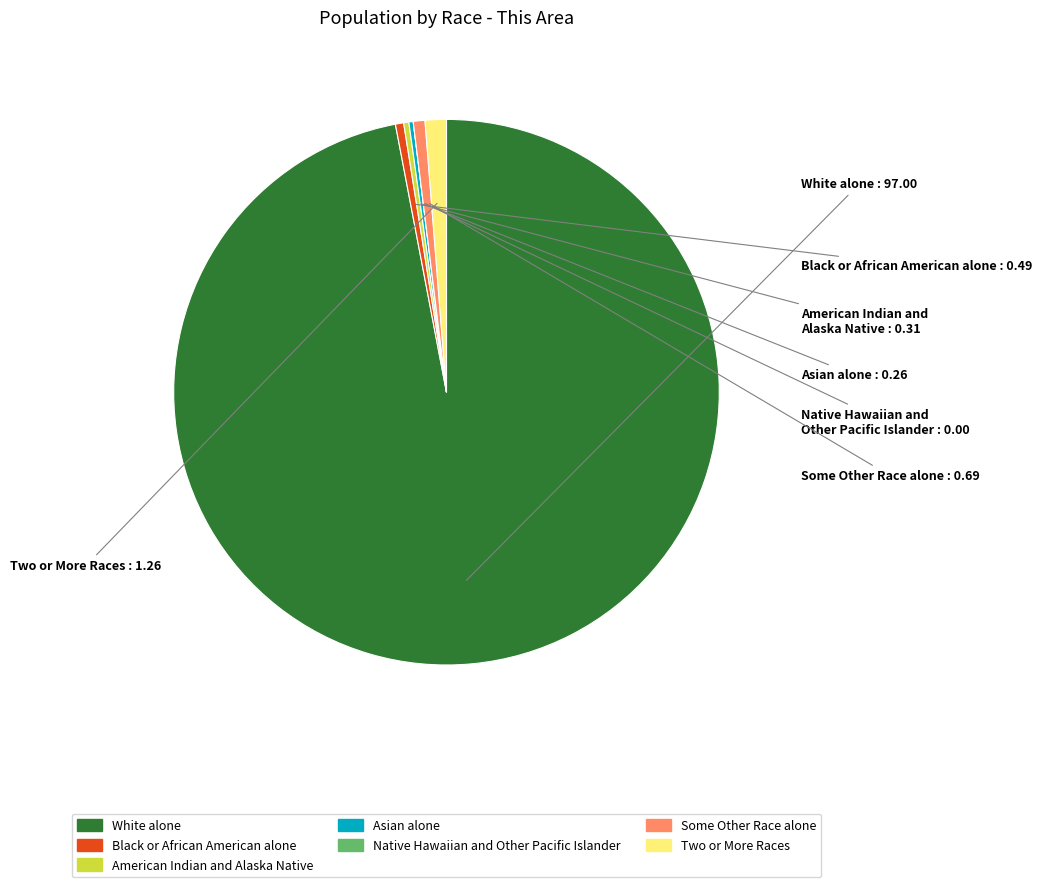

What is the ratio of the value at Black or African American alone to the value at Some Other Race alone?

0.7